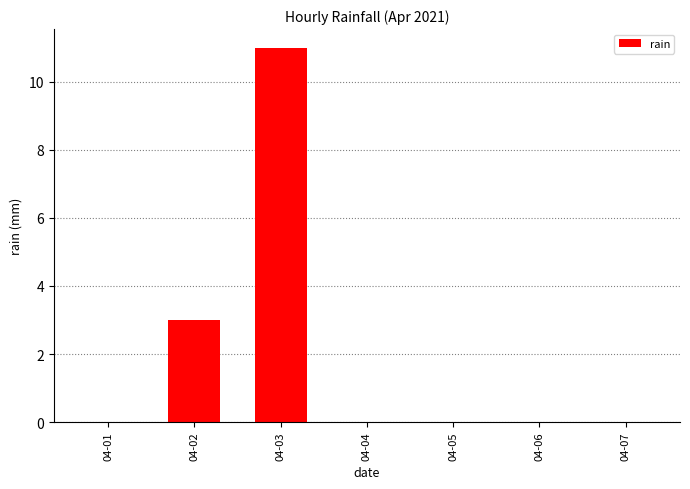

The value at 04-05 is 0. True or false?

True